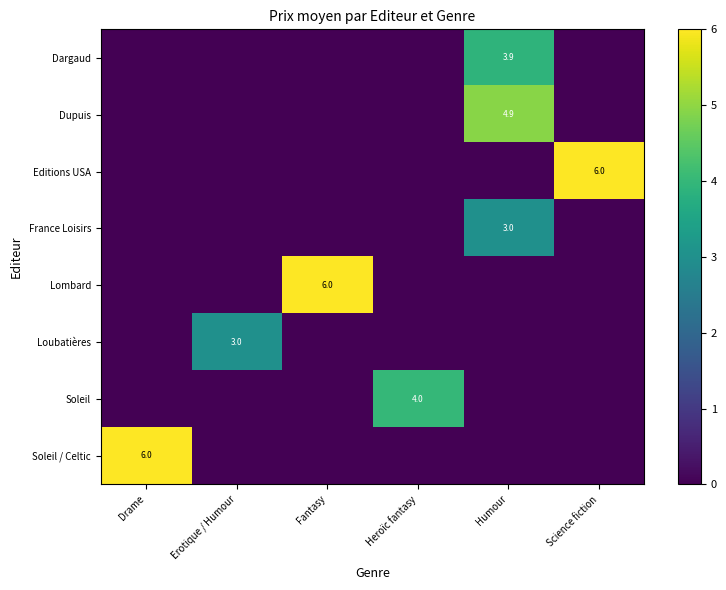

The value of row_2 at Fantasy is -4.1. True or false?

False